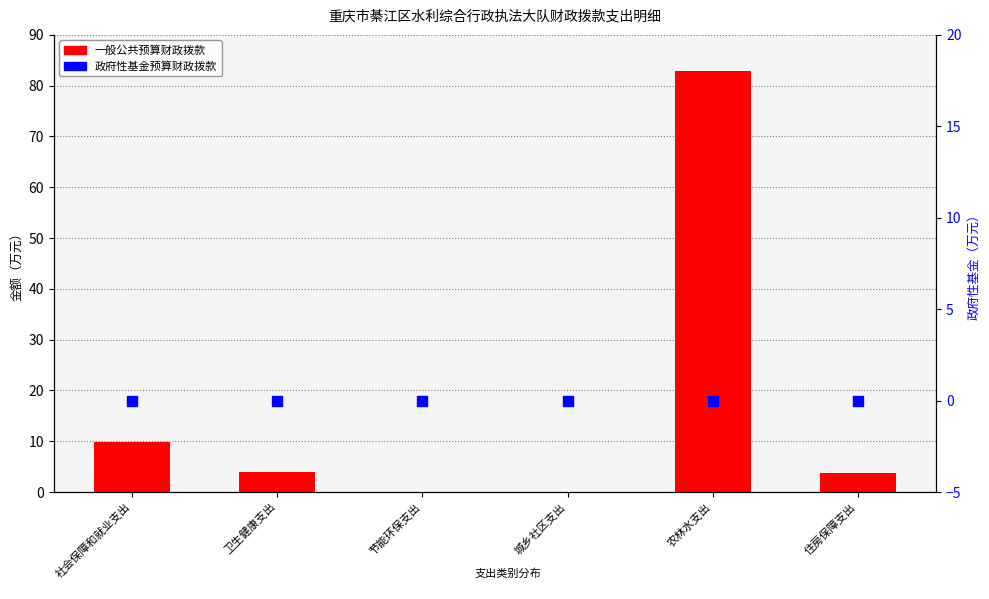

What is the total value across all series at 社会保障和就业支出?

9.8